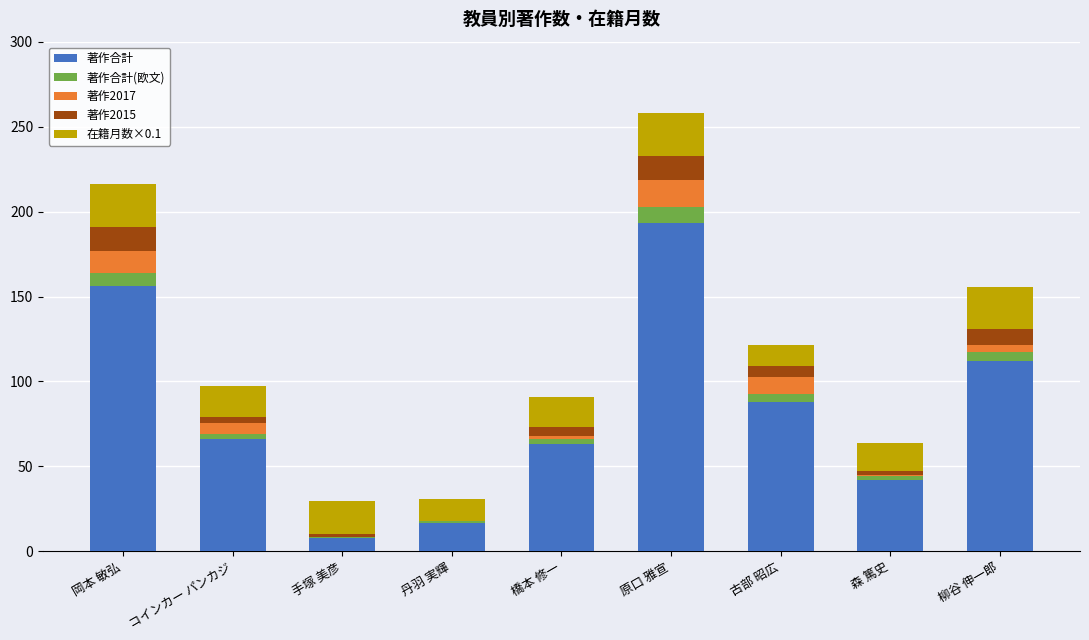

What is the maximum value for 著作合計?

193.0